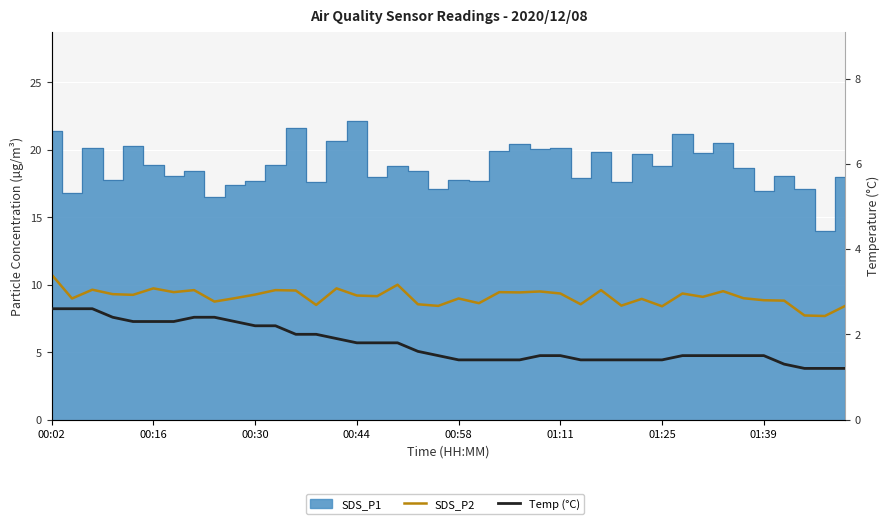

Between 00:58 and 8, which is larger?

00:58